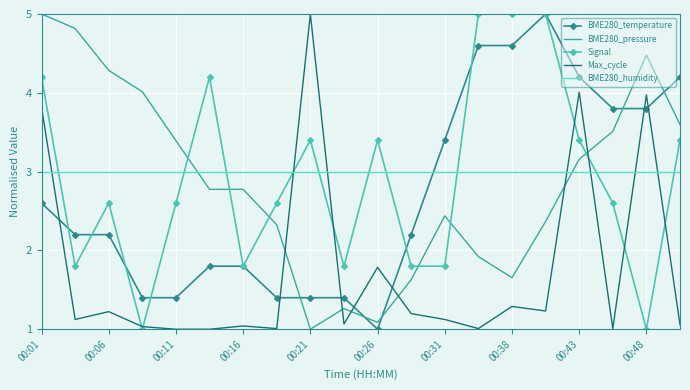

Which series ends up on top after the final intersection of Max_cycle and BME280_humidity?

BME280_humidity